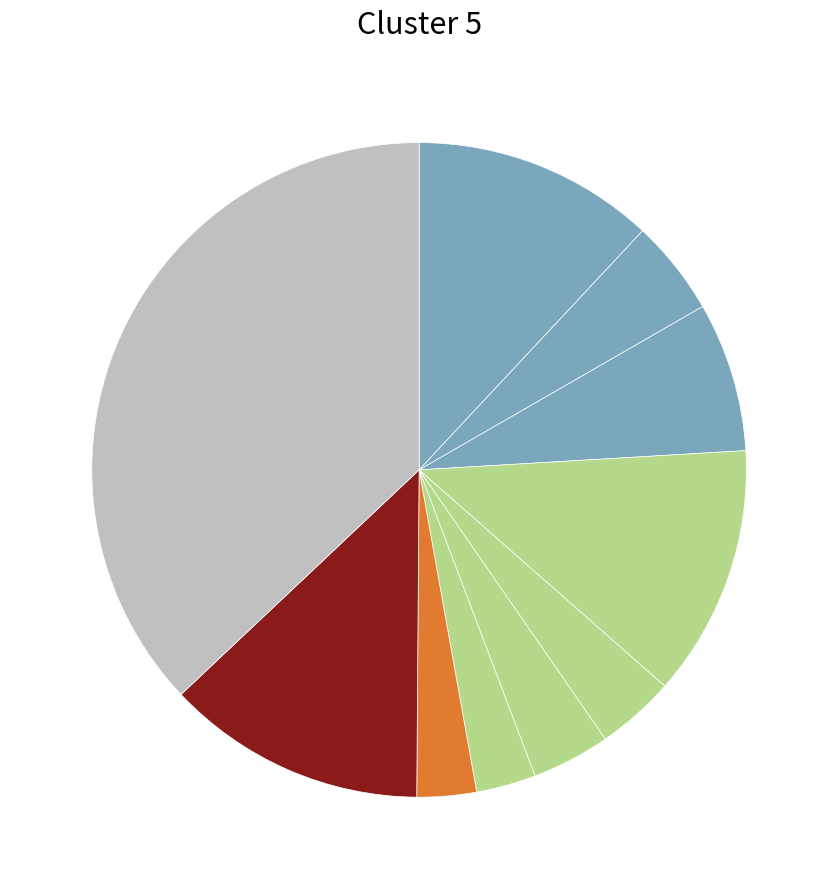

How many segments does this pie chart have?

10